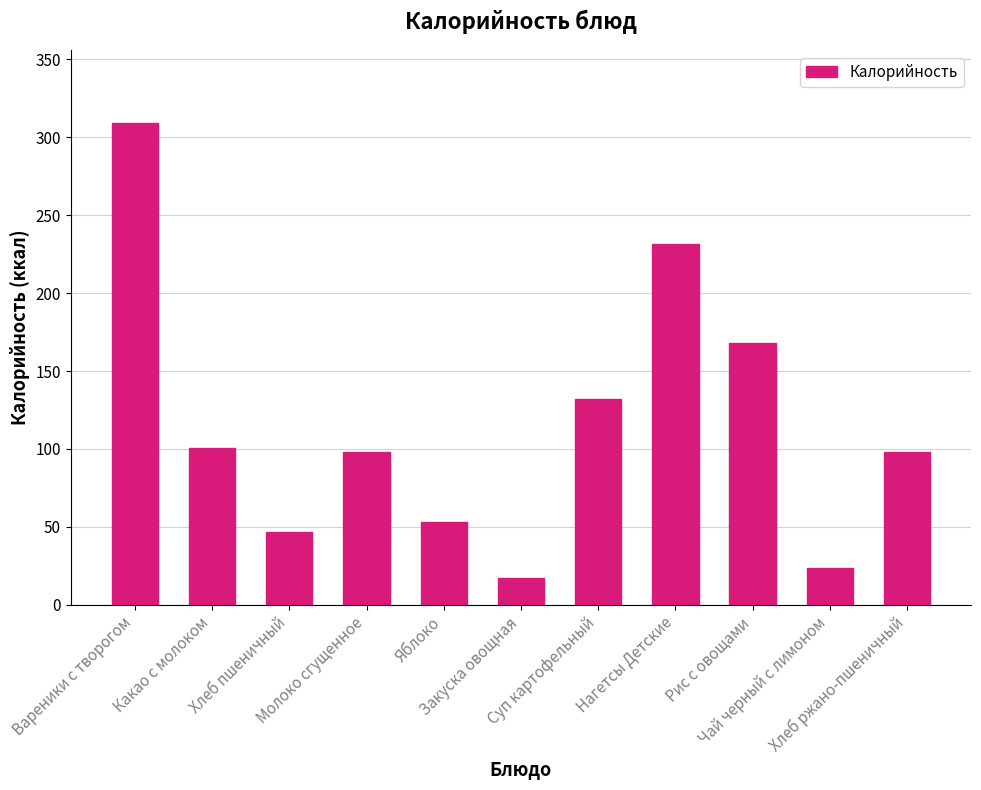

True or false: the data shows 23.7 at Чай черный с лимоном.

True